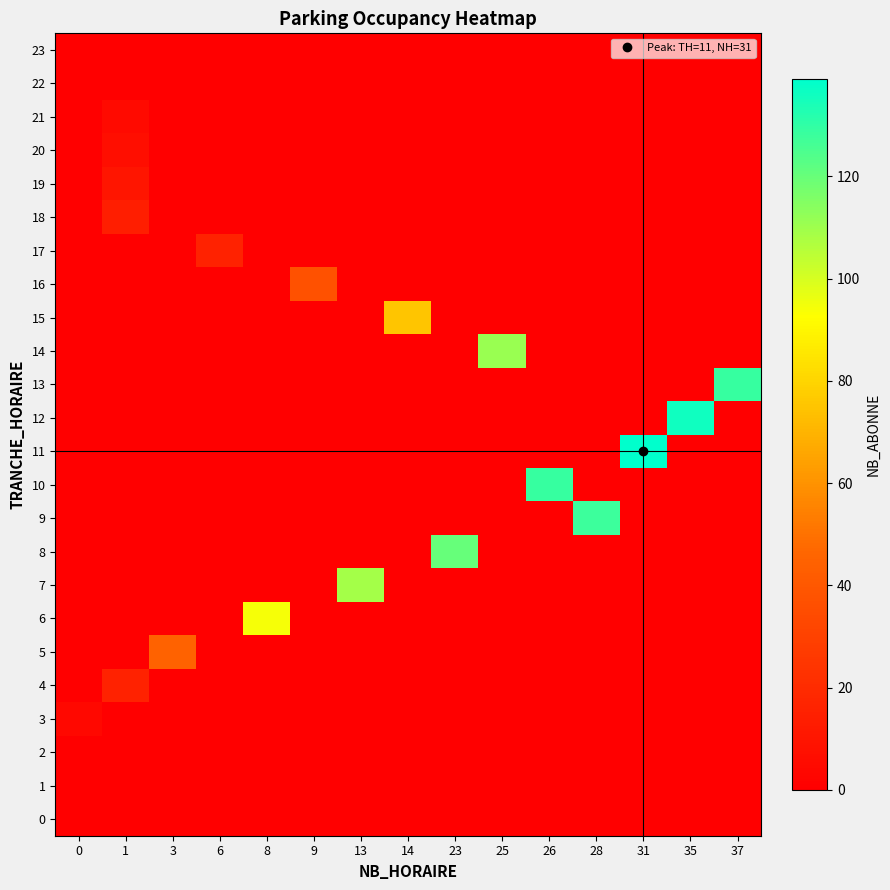

How many categories are shown in the chart?

15